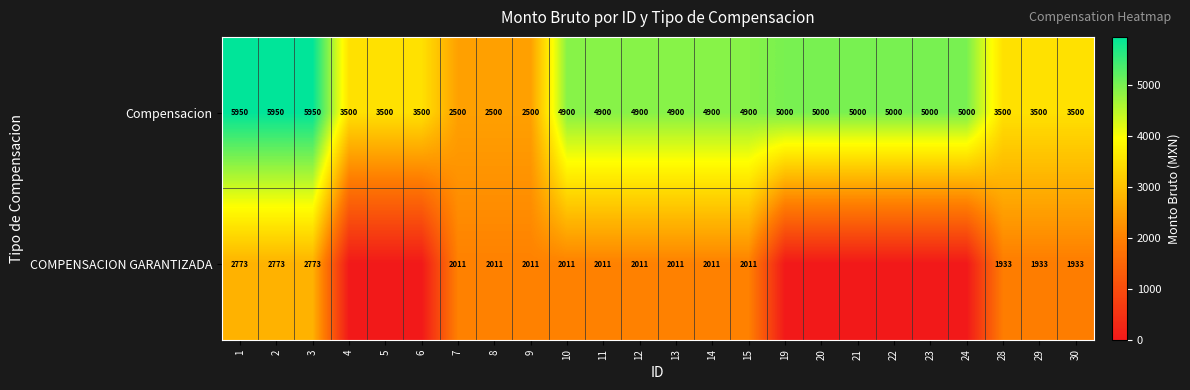

What is the spread (max minus min) of values at 11?

2889